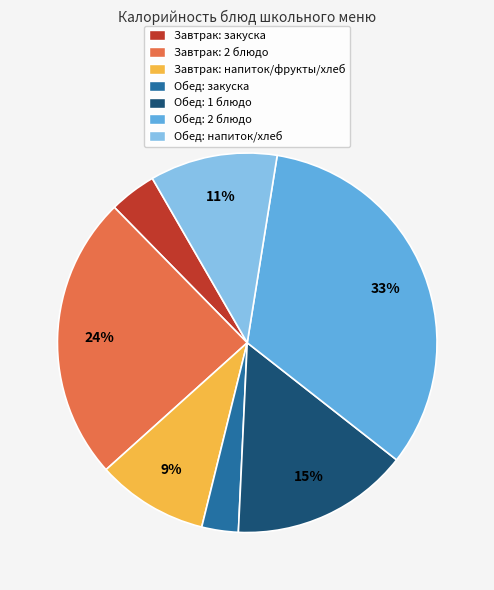

The Обед: 2 блюдо slice represents 33% of the pie. True or false?

True